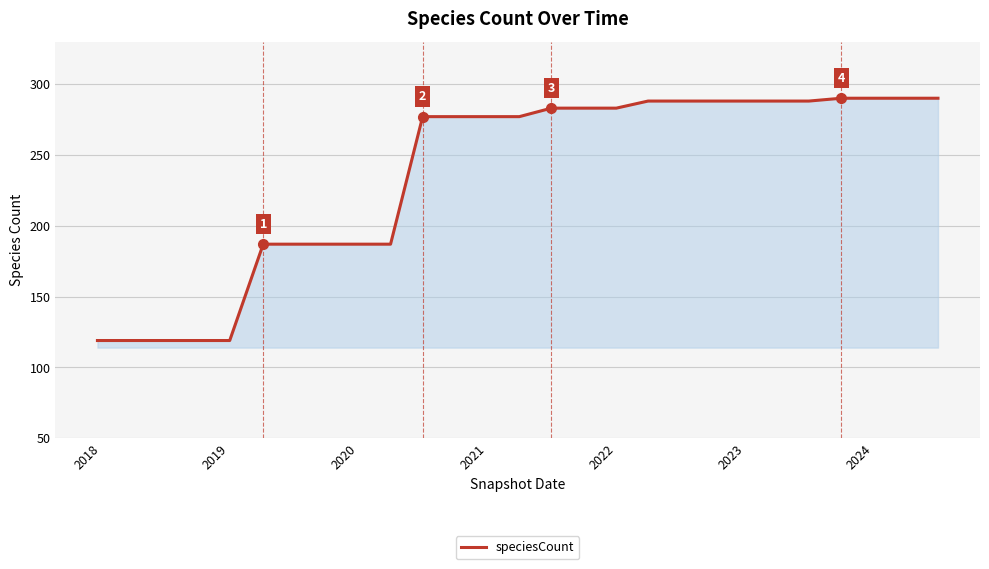

Count the number of categories in the chart.

27